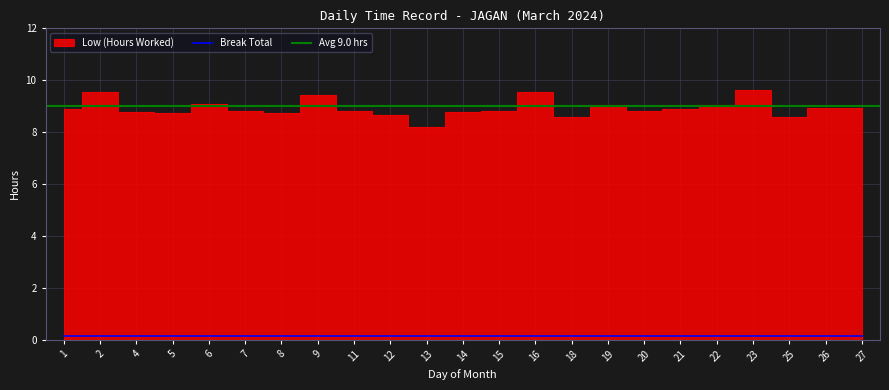

Reading left to right, what are all the values shown in this chart?

Low (Hours Worked): 1=8.9	2=9.5	4=8.8	5=8.7	6=9.1	7=8.8	8=8.7	9=9.4	11=8.8	12=8.7	13=8.2	14=8.8	15=8.8	16=9.5	18=8.6	19=9.1	20=8.8	21=8.9	22=9.0	23=9.6	25=8.6	26=8.9	27=8.9
Break Total: 1=0.0	2=0.0	4=0.0	5=0.0	6=0.0	7=0.0	8=0.0	9=0.0	11=0.0	12=0.0	13=0.0	14=0.0	15=0.0	16=0.0	18=0.0	19=0.0	20=0.0	21=0.0	22=0.0	23=0.0	25=0.0	26=0.0	27=0.0